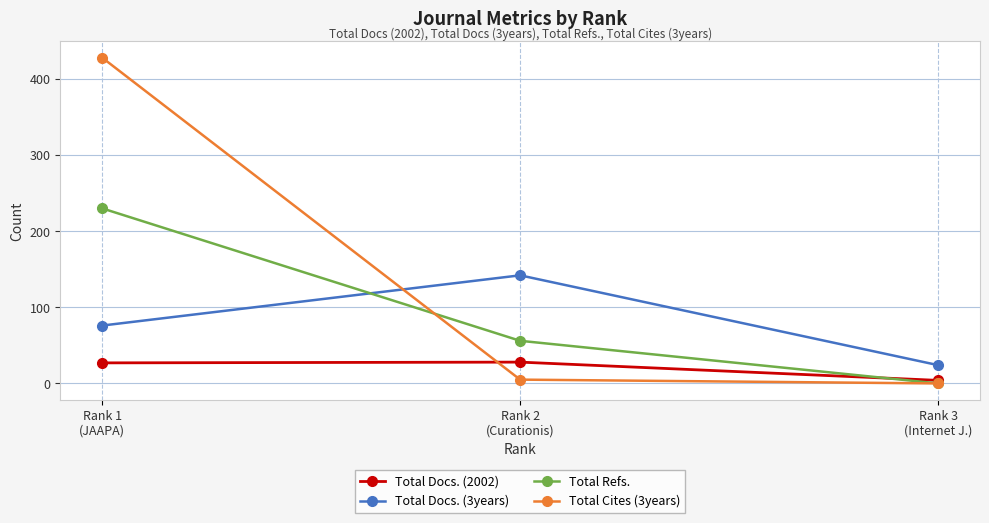

Where does the Total Refs. series first go above 56?

Rank 1
(JAAPA)